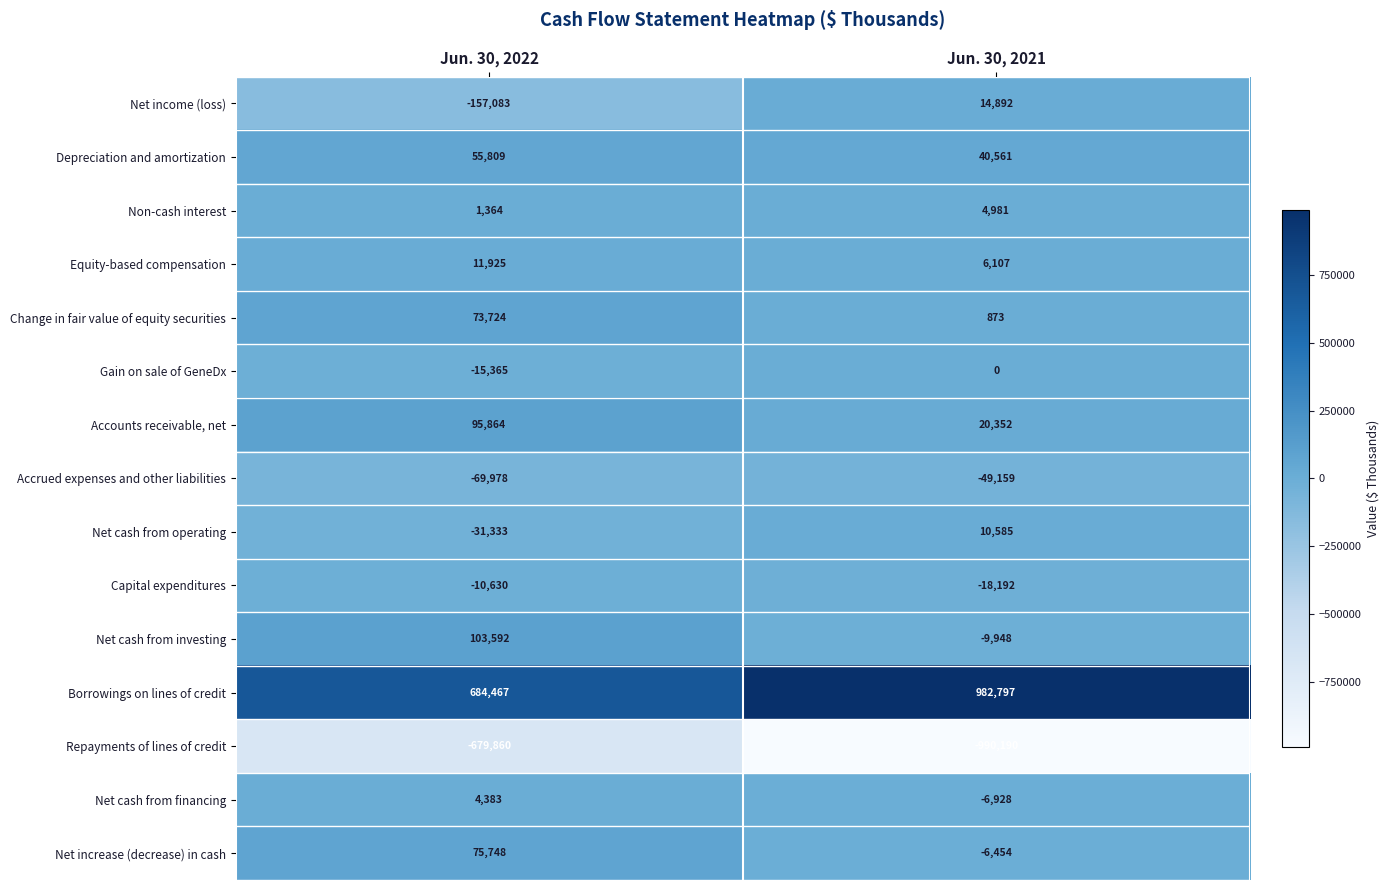

List the series in order of their peak value, highest first.

Borrowings on lines of credit, Net cash from investing, Accounts receivable, net, Net increase (decrease) in cash, Change in fair value of equity securities, Depreciation and amortization, Net income (loss), Equity-based compensation, Net cash from operating, Non-cash interest, Net cash from financing, Gain on sale of GeneDx, Capital expenditures, Accrued expenses and other liabilities, Repayments of lines of credit